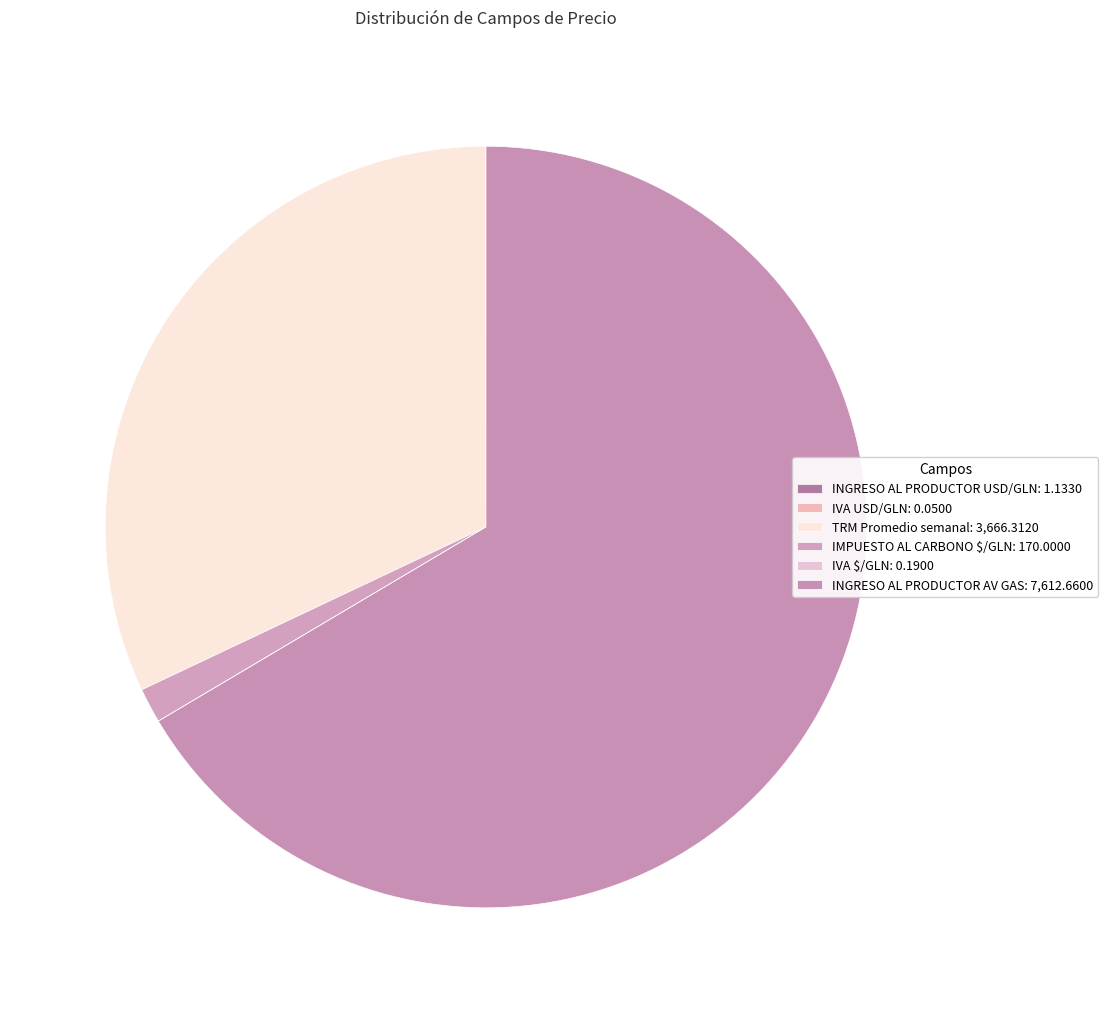

Does INGRESO AL PRODUCTOR AV GAS represent more than half of the total?

Yes